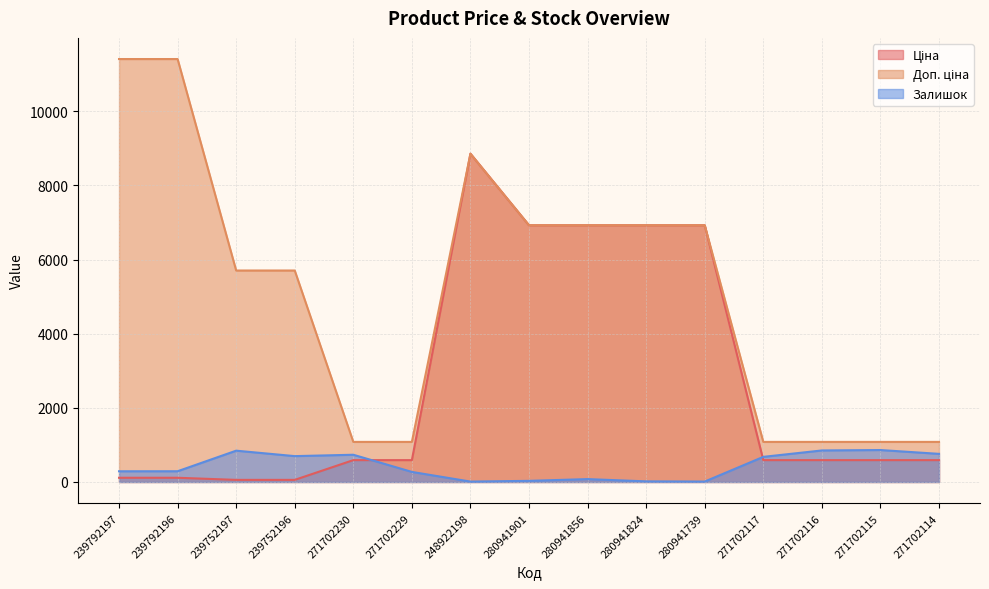

How many values in the Ціна series are below 589?

4